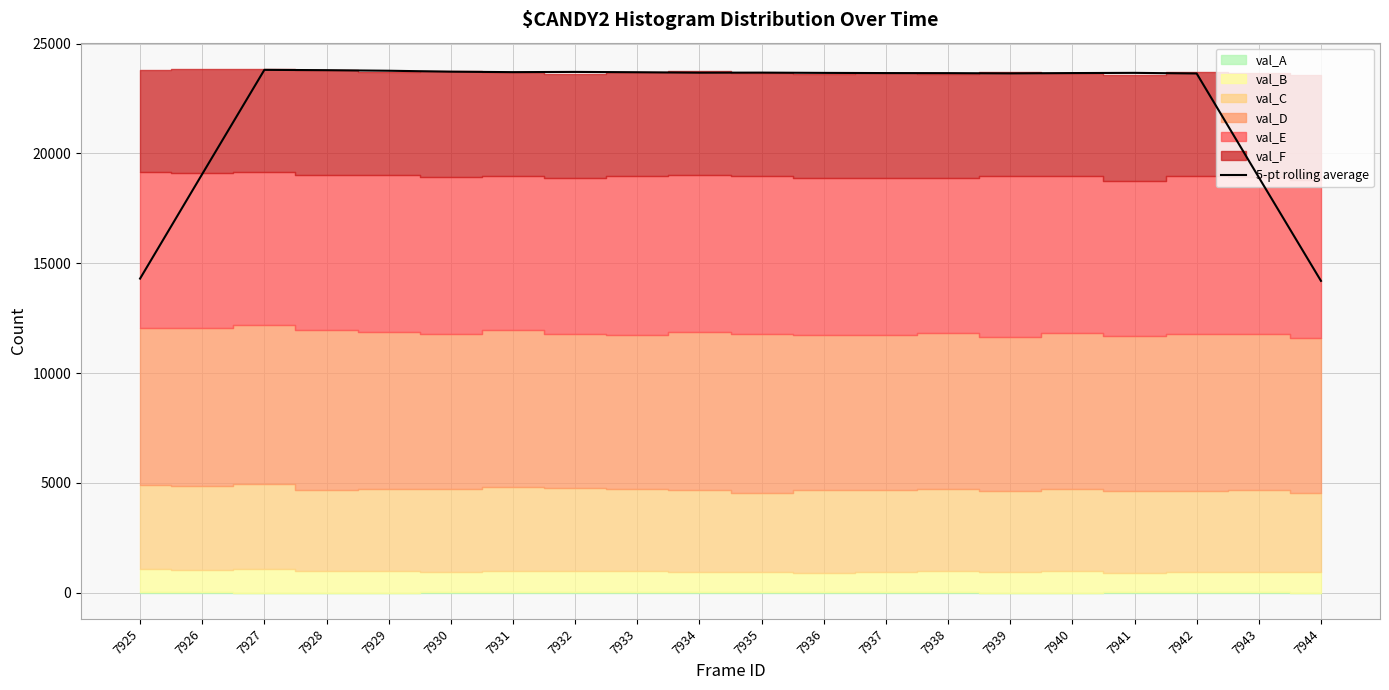

Does the chart have visible grid lines?

Yes